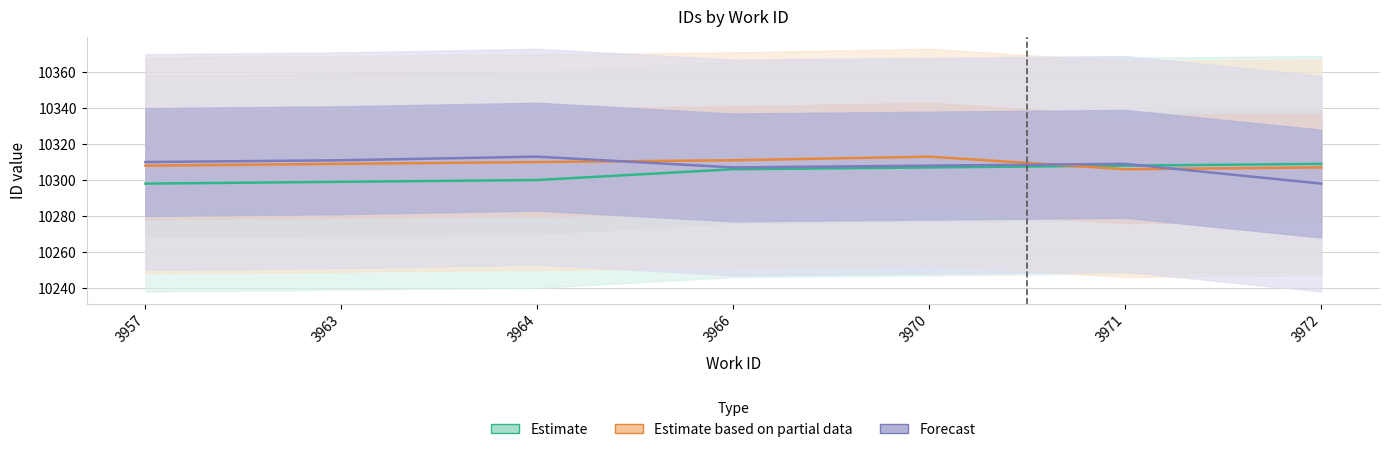

Where is the first local minimum for Forecast?

3966